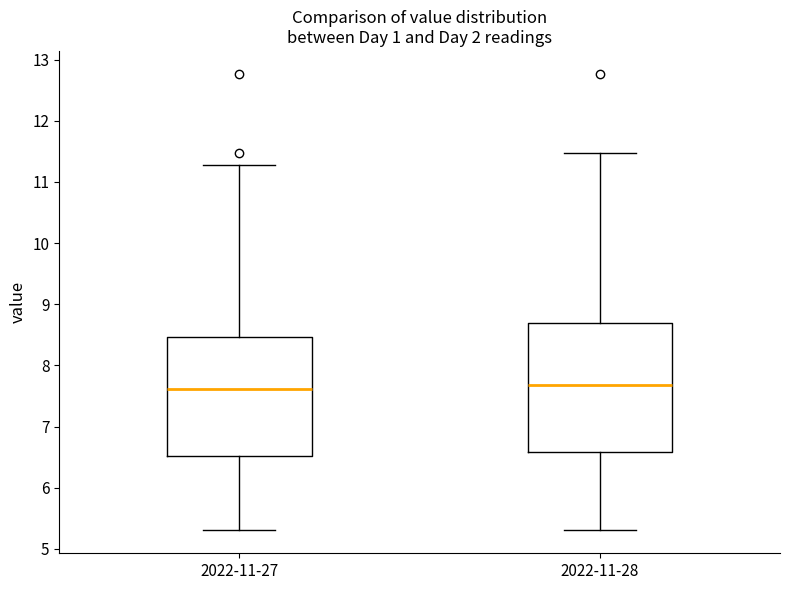

Reading left to right, read every box against the y-axis: the position of its median line, the range the box covers, and the ends of its whiskers. The values are not printed on the chart, so give them approximately, as read against the axis.

2022-11-27: median 7.6, box 6.5 to 8.5, whiskers 5.3 to 11.3
2022-11-28: median 7.7, box 6.6 to 8.7, whiskers 5.3 to 11.5